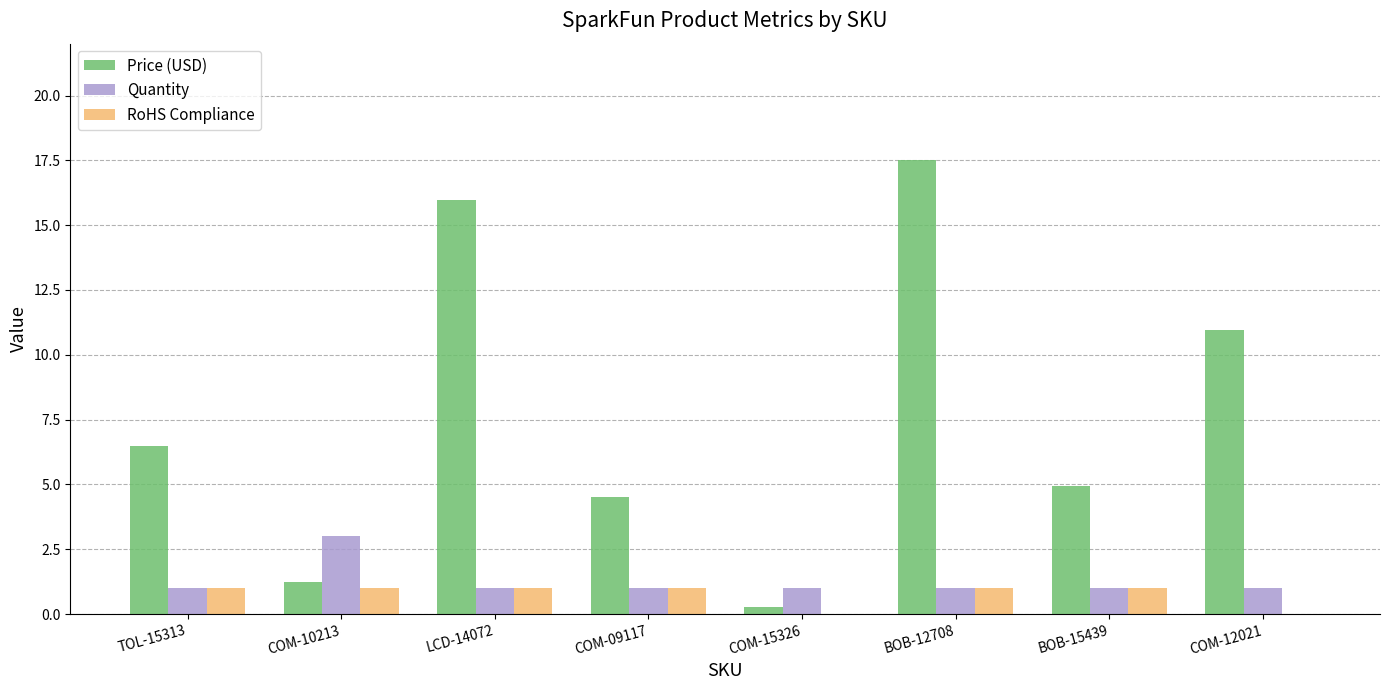

Where is Price (USD) nearest to the value 8?

TOL-15313